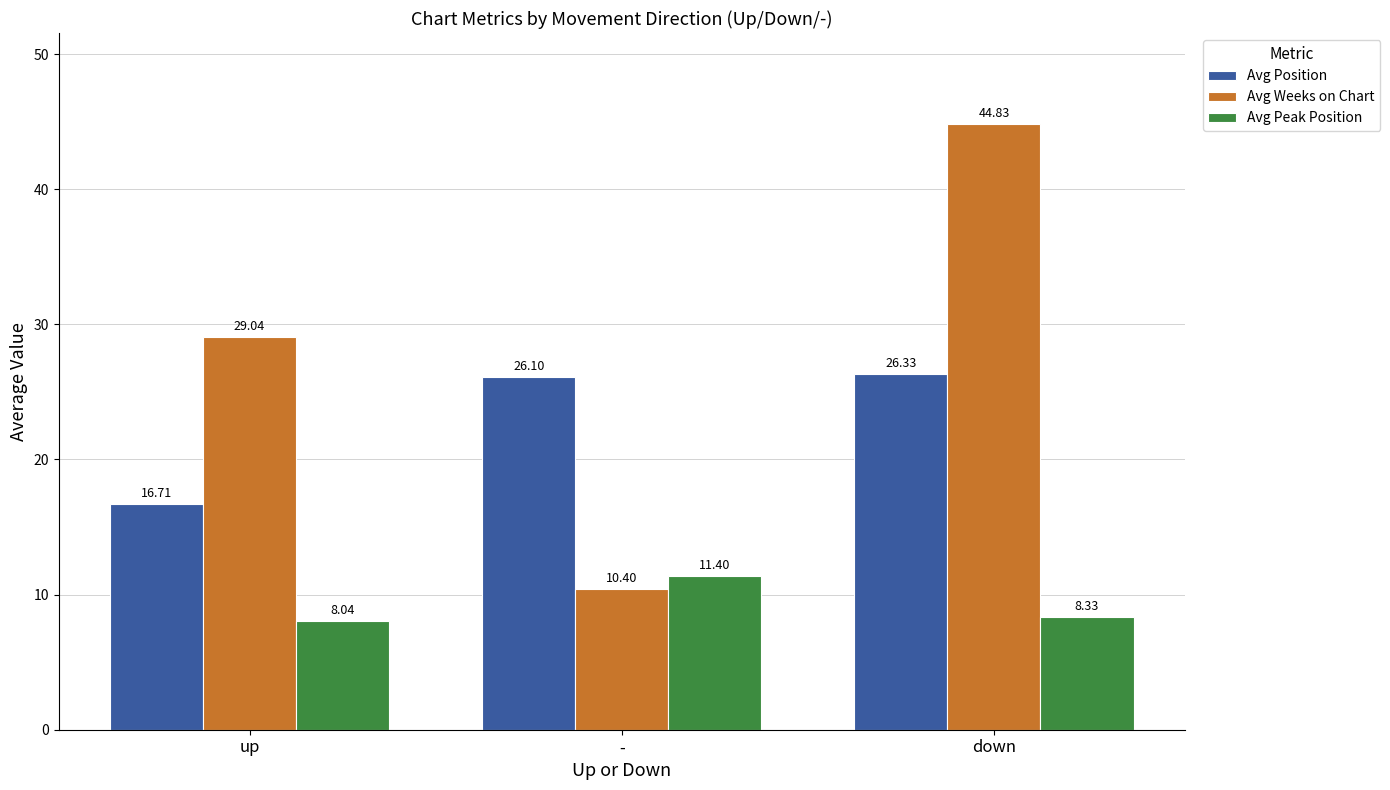

Which category has the highest value in the Avg Weeks on Chart series?

down